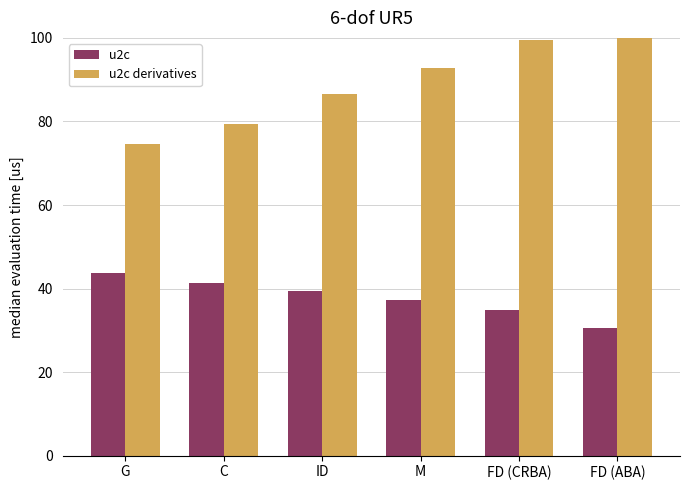

Reading left to right, what are all the values shown in this chart?

u2c: 43.7	41.3	39.5	37.2	34.8	30.6
u2c derivatives: 74.6	79.3	86.5	92.8	99.5	100.0